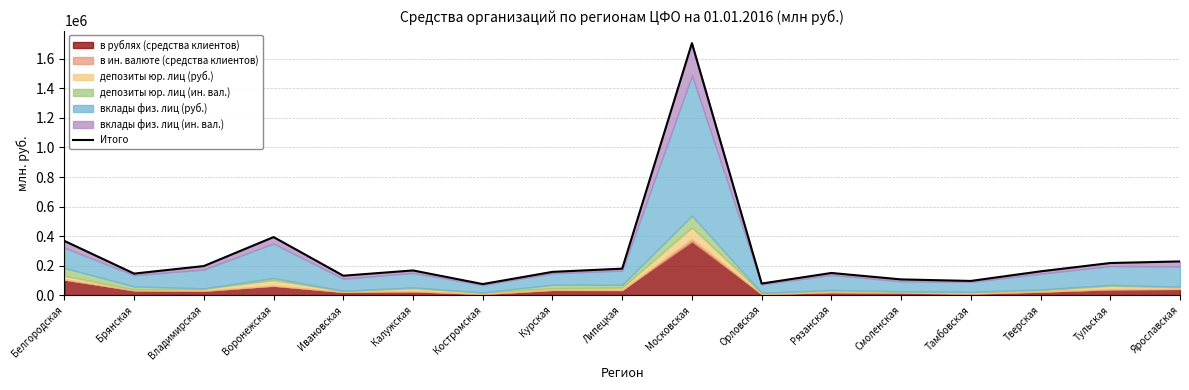

Between Рязанская and Воронежская, which is larger?

Воронежская